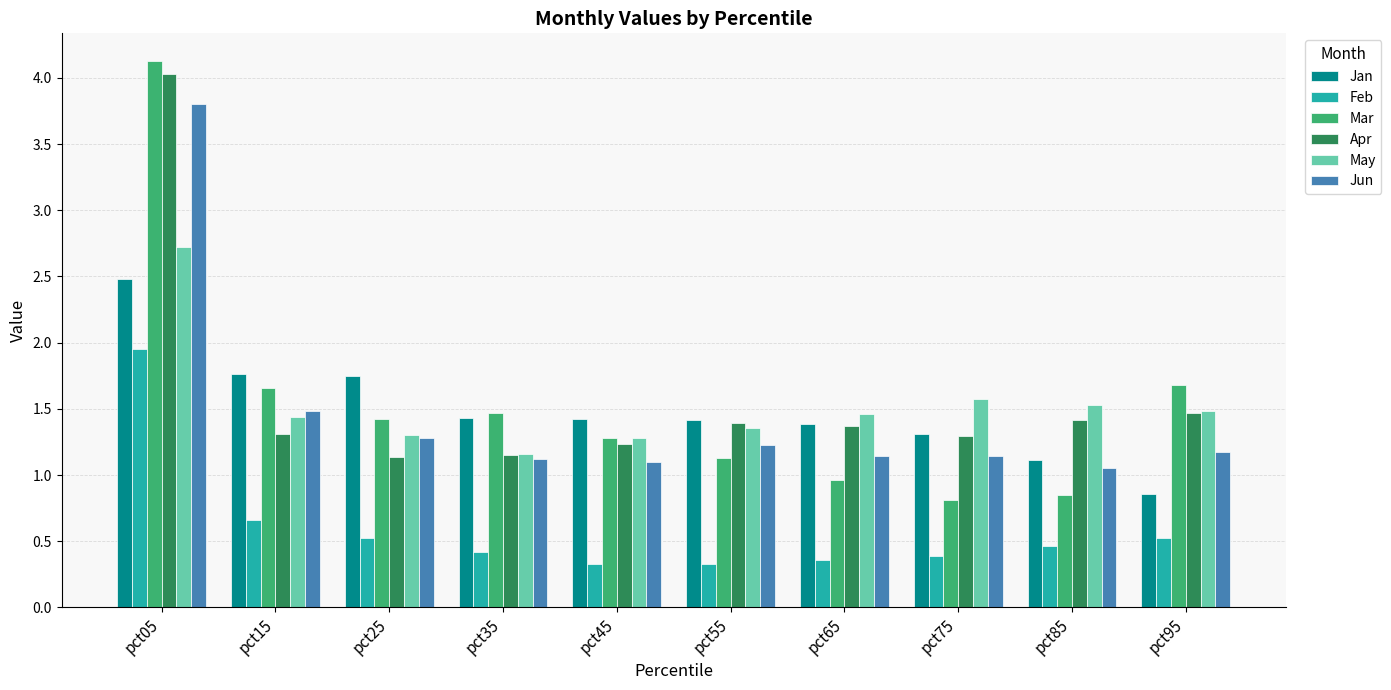

How many groups of bars are there?

10